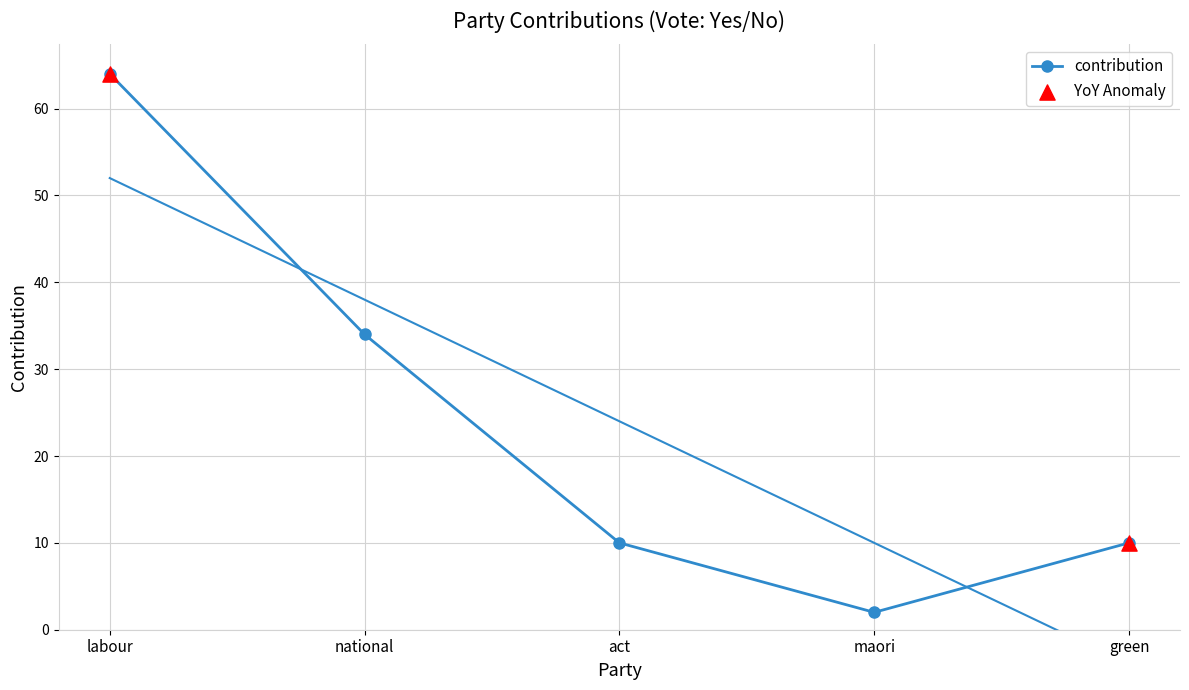

Between maori and green, which is larger?

green